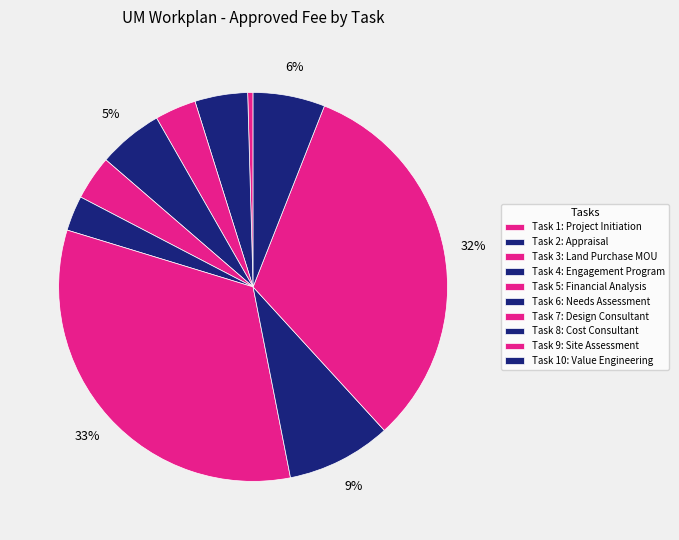

How many slices are in this pie chart?

10